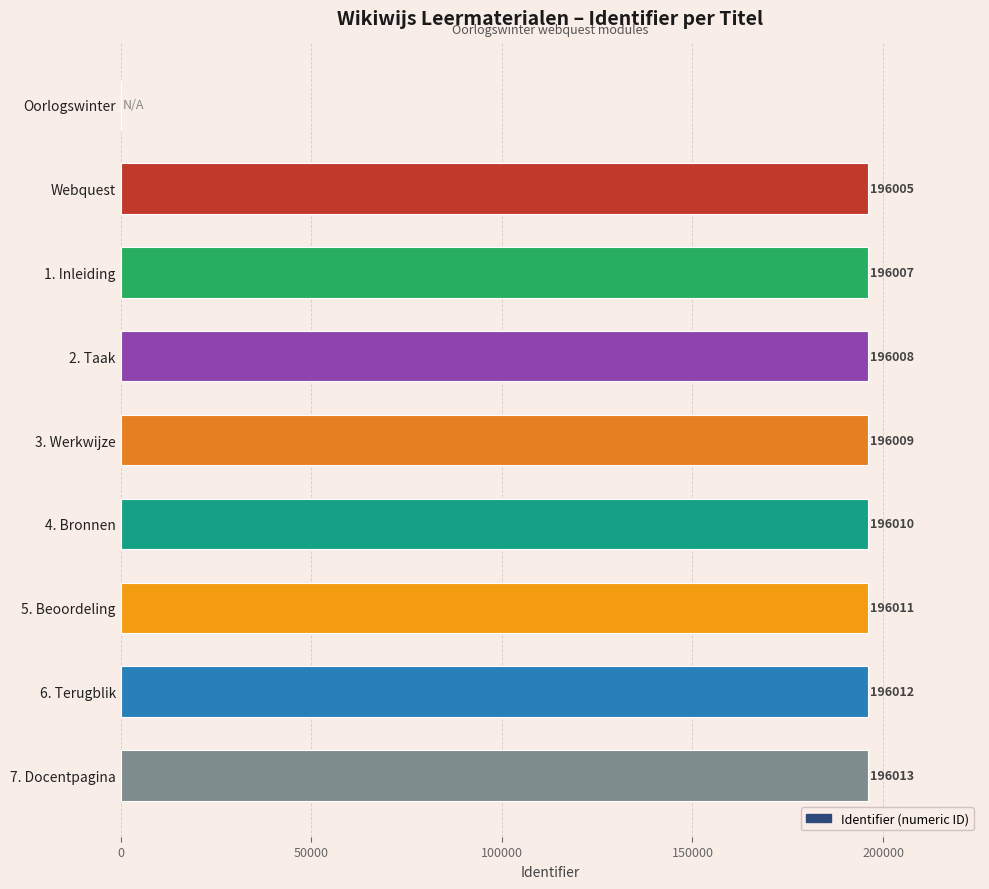

How many values are above zero?

8